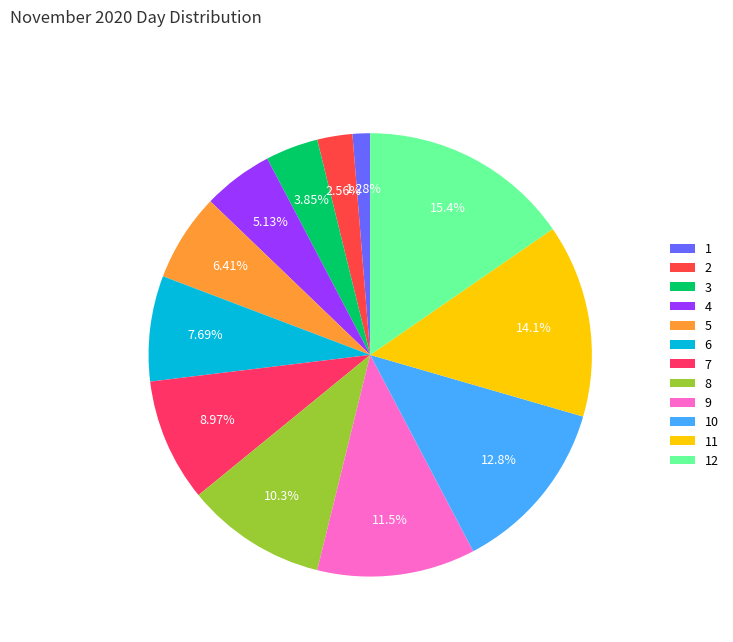

Rank the categories by value from highest to lowest.

12, 11, 10, 9, 8, 7, 6, 5, 4, 3, 2, 1